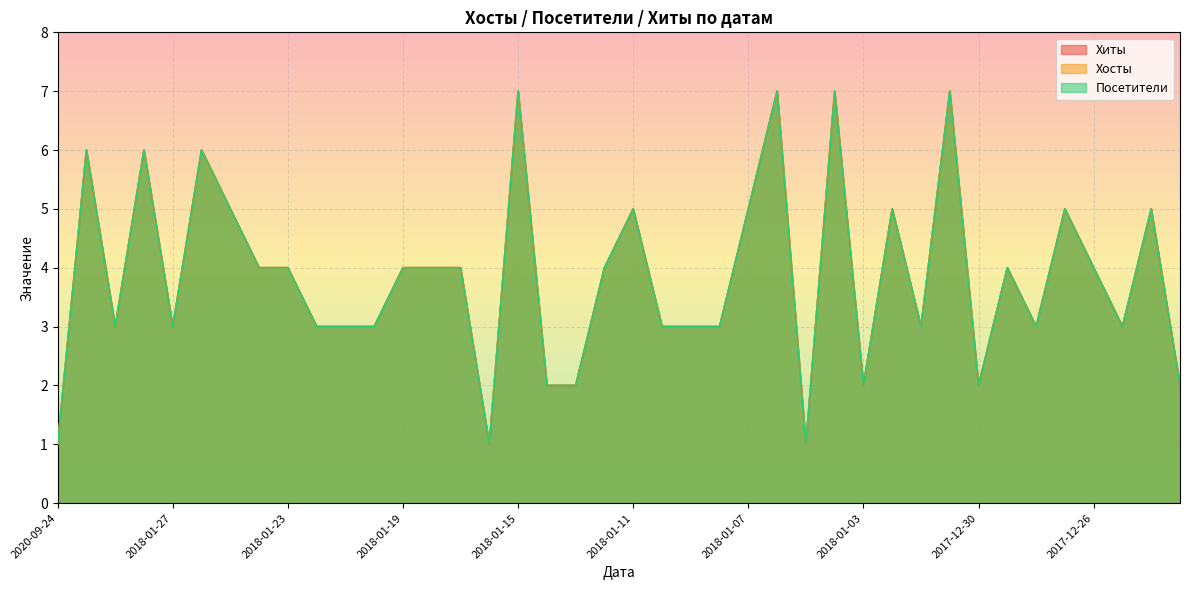

Where is the first local maximum for Хиты?

2018-01-30